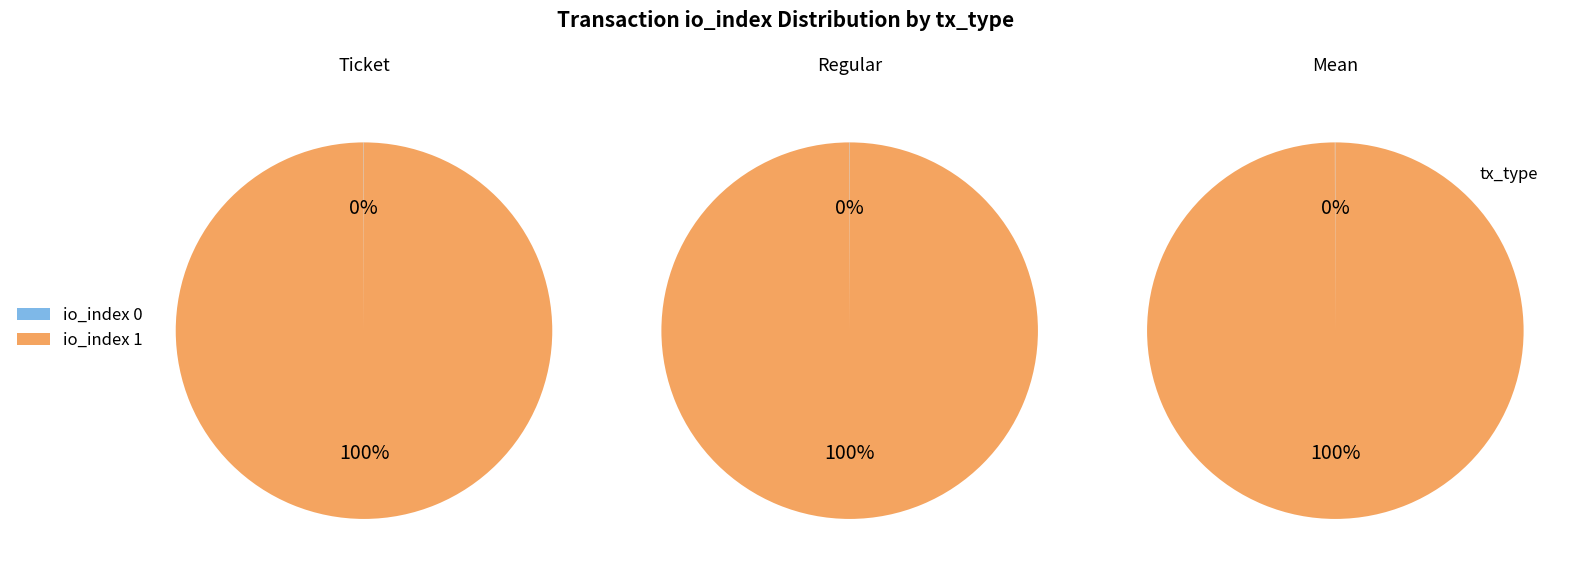

To the nearest percent, what percentage of the pie is io_index 1?

100%